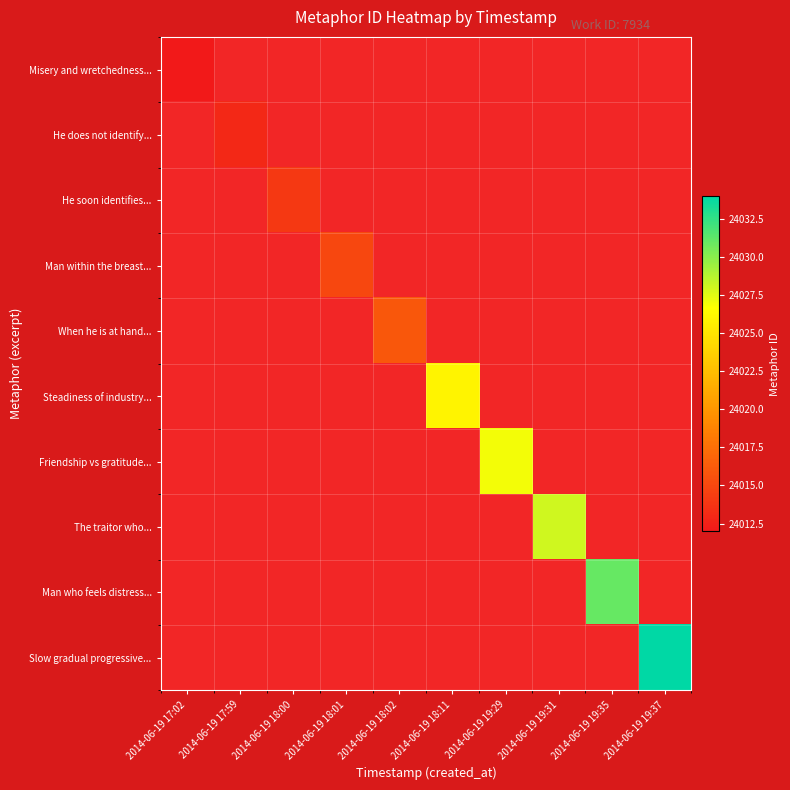

Rank the series by their maximum value, from lowest to highest.

Misery and wretchedness..., He does not identify..., He soon identifies..., Man within the breast..., When he is at hand..., Steadiness of industry..., Friendship vs gratitude..., The traitor who..., Man who feels distress..., Slow gradual progressive...